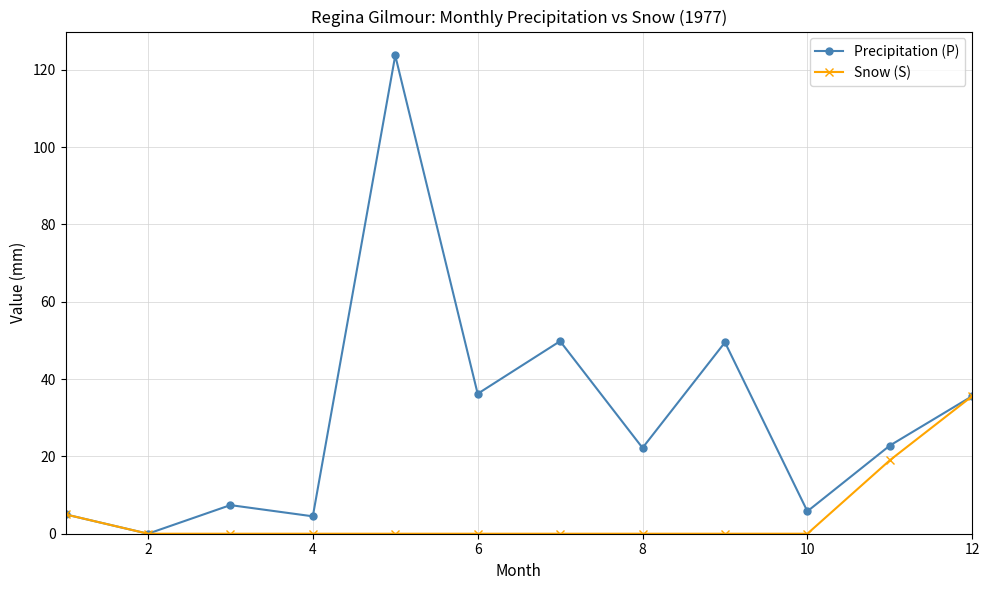

In Precipitation (P), how many points are lower than both neighbors (excluding endpoints)?

5